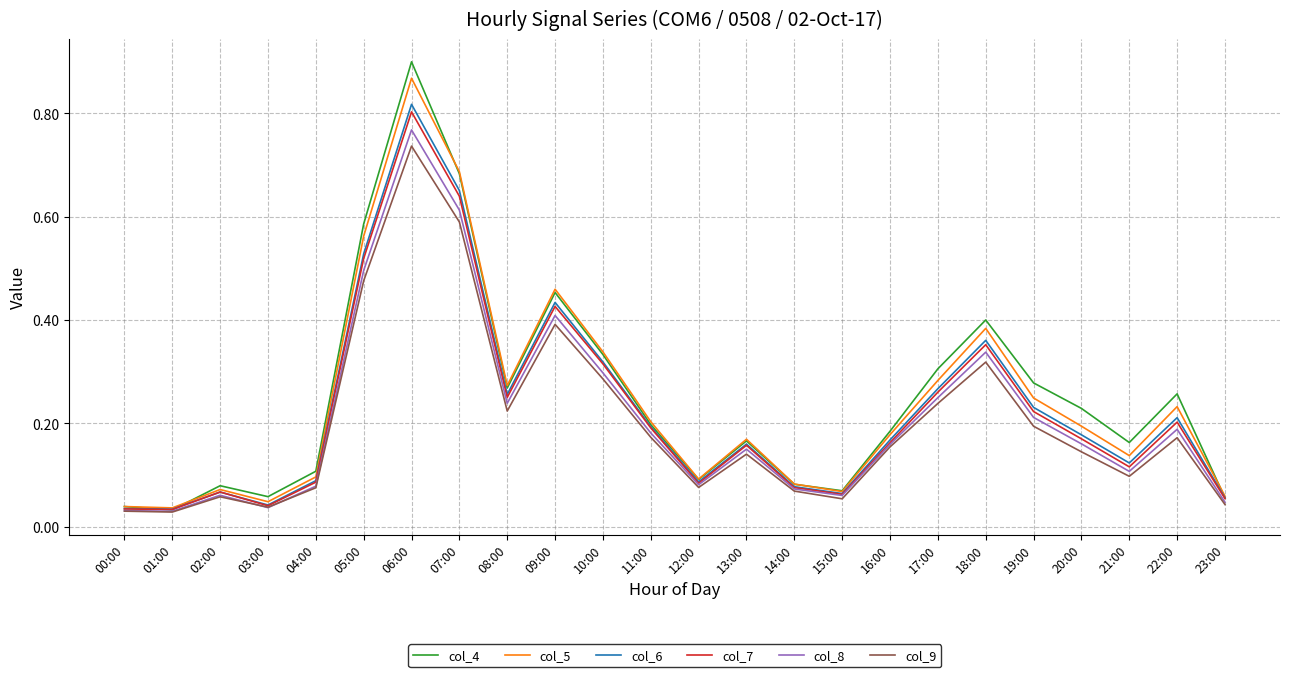

Is it true that col_6 equals 0.3 at 17:00?

True